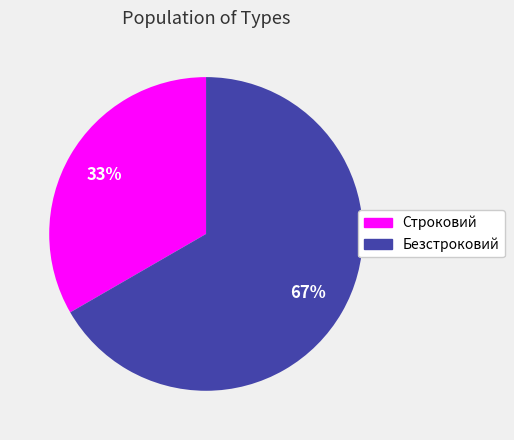

Between Строковий and Безстроковий, which is larger?

Безстроковий